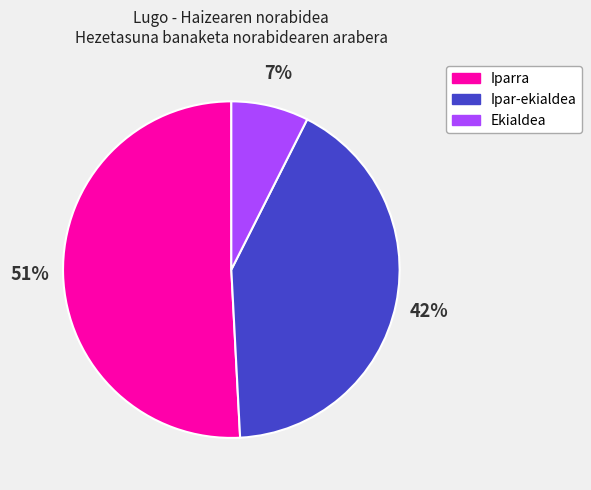

To the nearest percent, what is the average slice percentage?

33%